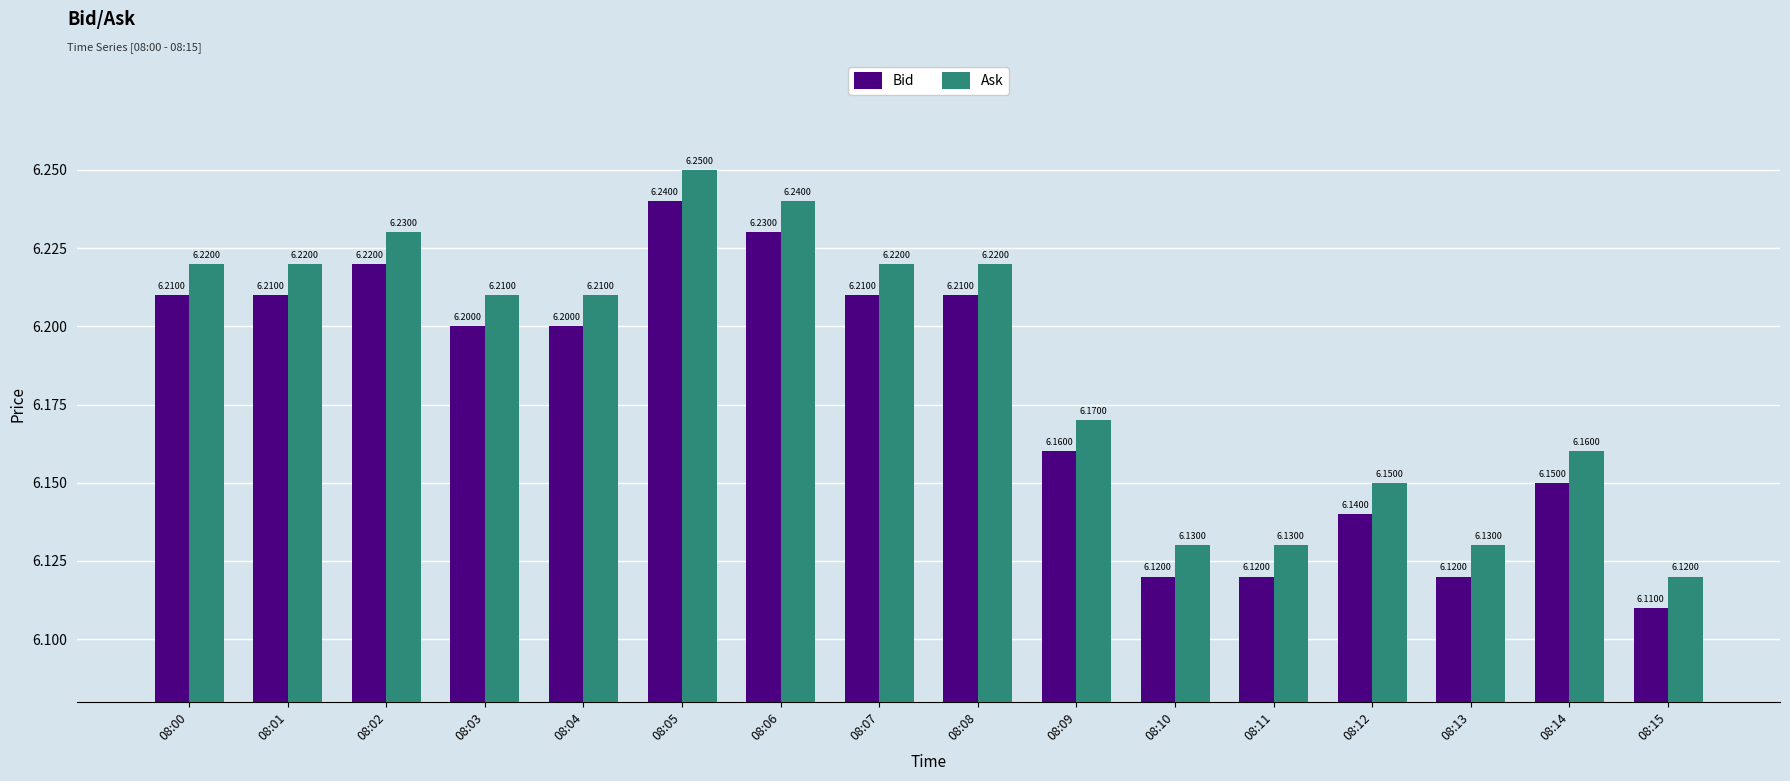

List the series in order of their peak value, highest first.

Ask, Bid